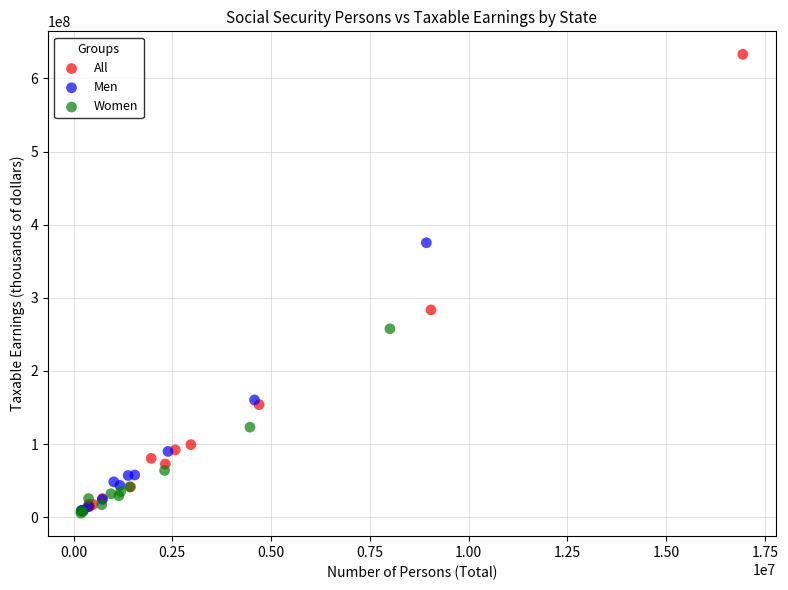

Which series has the widest spread of Y values?

All